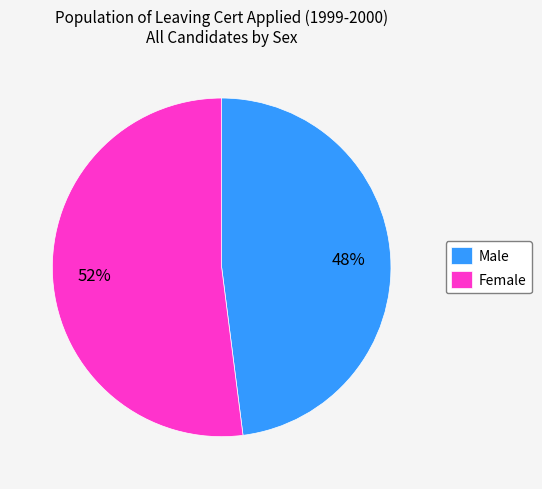

Which has a higher value, Male or Female?

Female